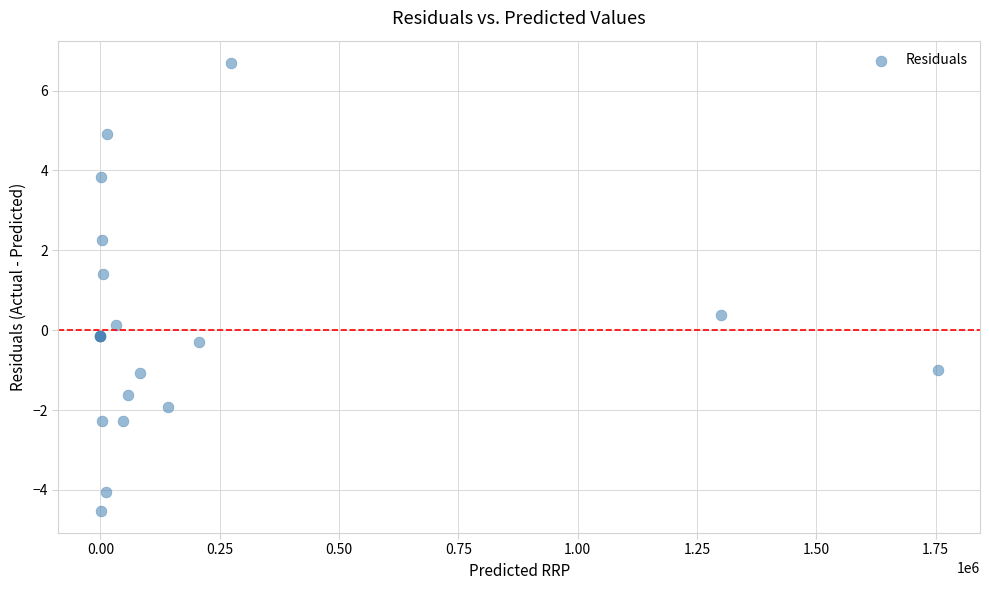

What Y value in the scatter plot is closest to 1?

1.4